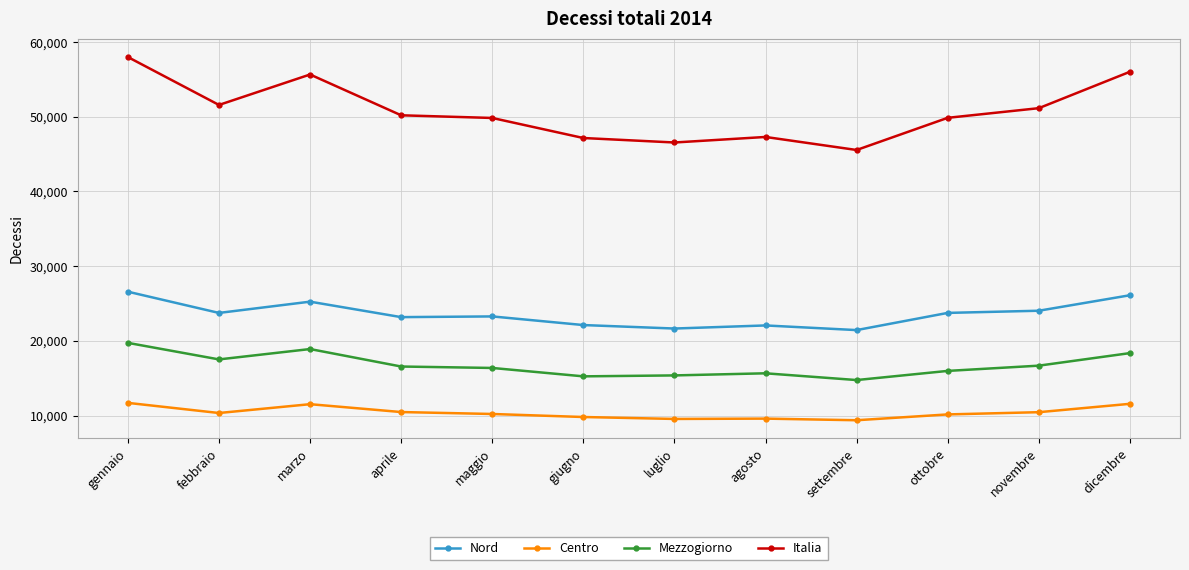

What is the value of the Mezzogiorno point at the 2nd from the left?

17514